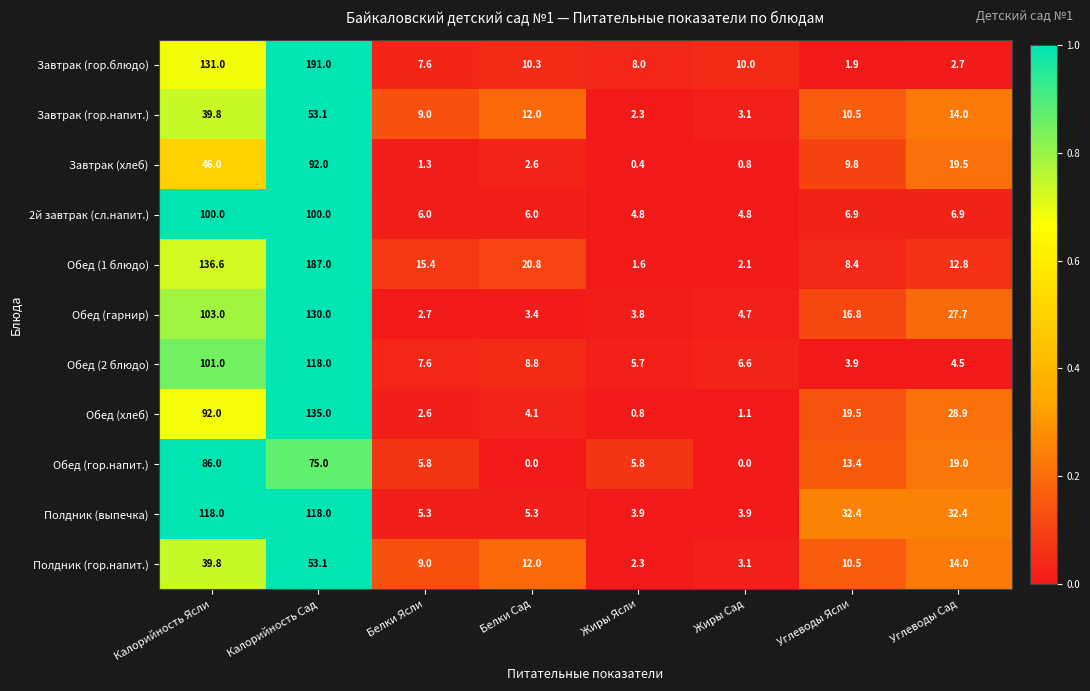

What is the sum of all Полдник (выпечка) values?

319.2